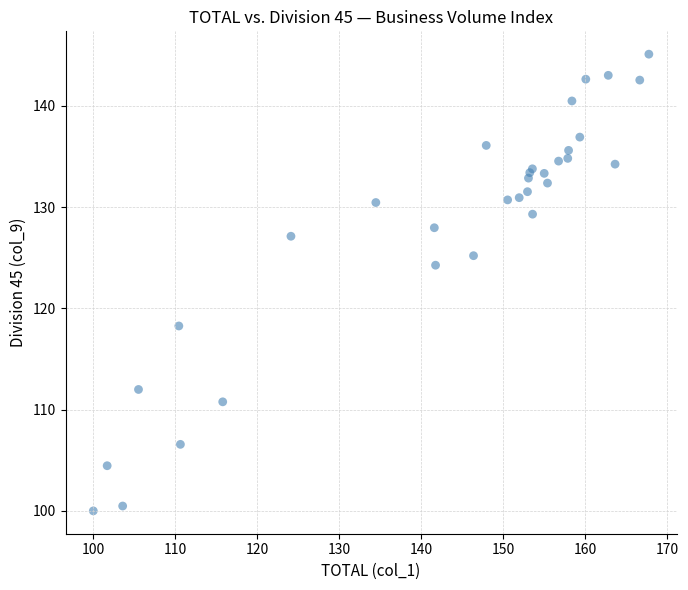

What Y value in the scatter plot is closest to 122?

124.3